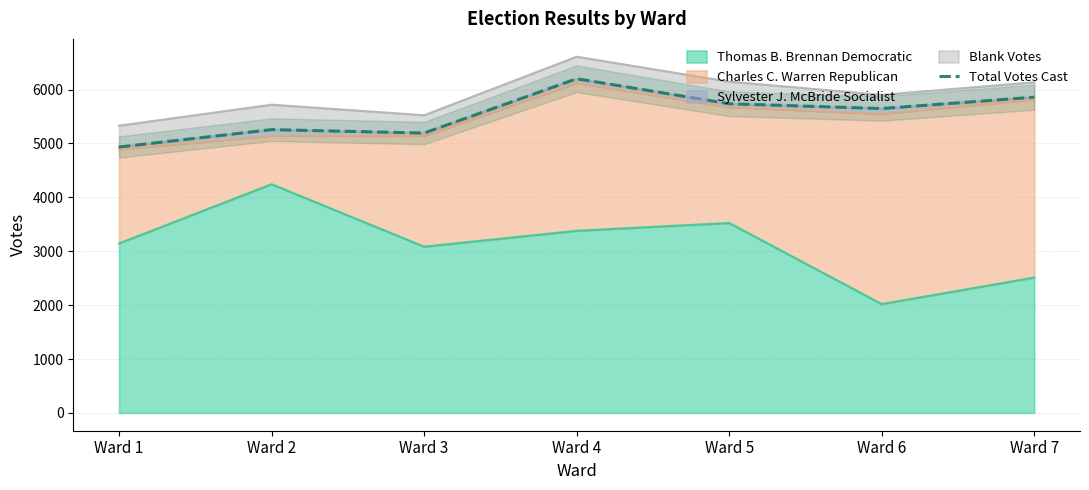

Which category has the lowest value in the Thomas B. Brennan Democratic series?

Ward 6